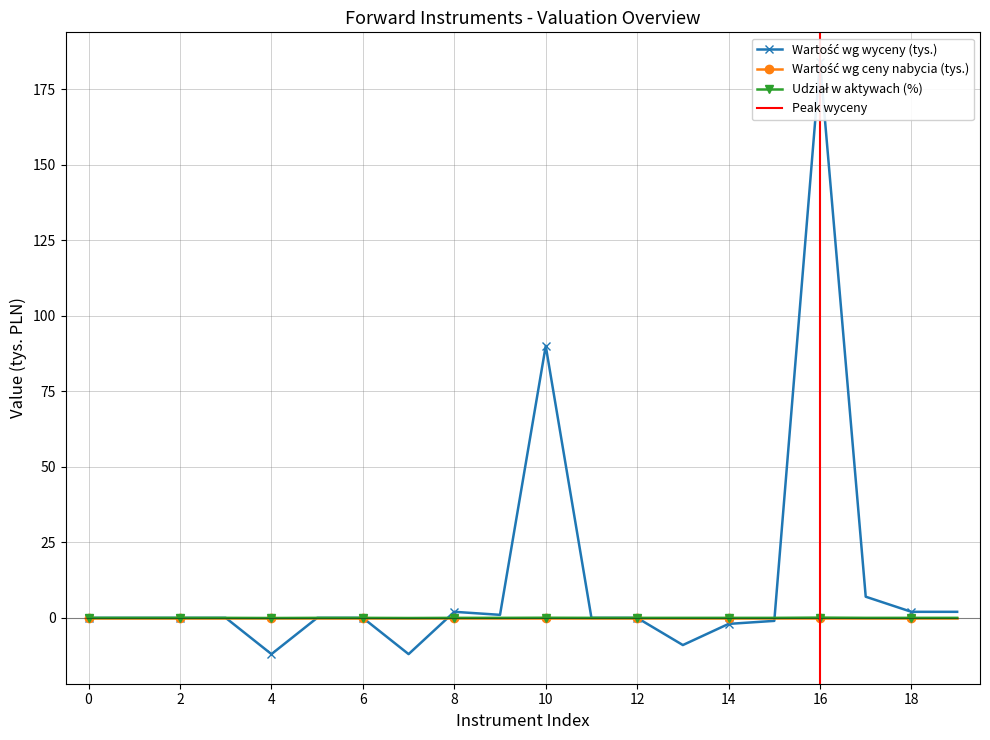

What is the difference between the second highest and minimum values in the Udział w aktywach (%) series?

0.1